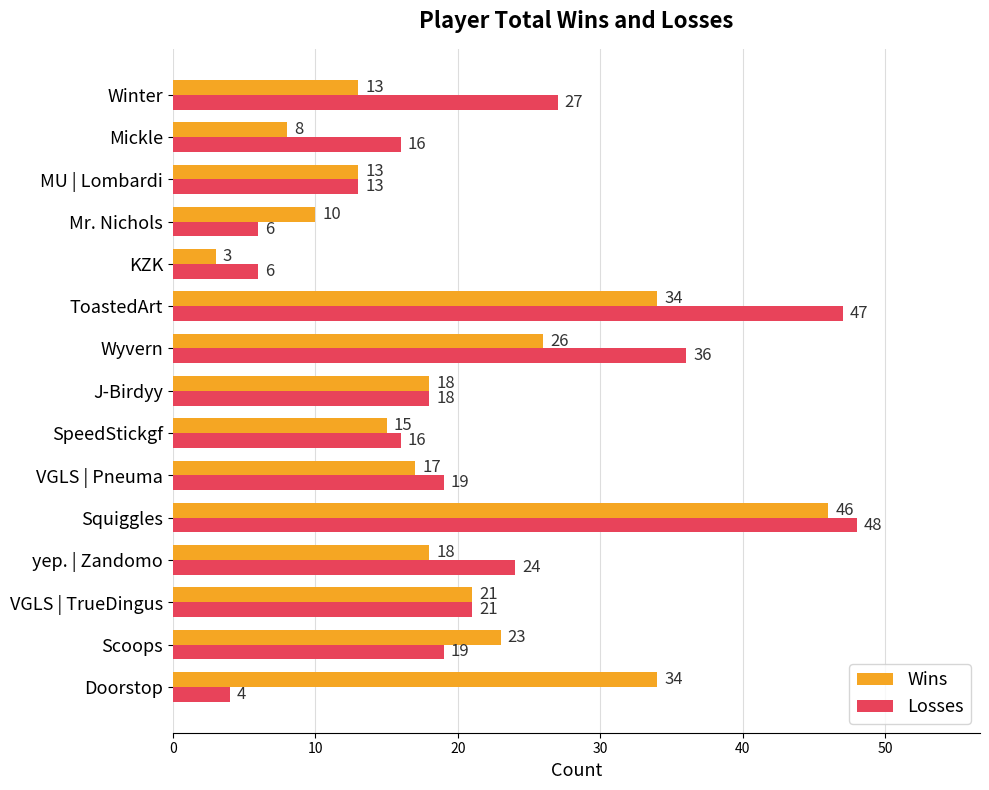

Which category has the highest value across all series?

Squiggles